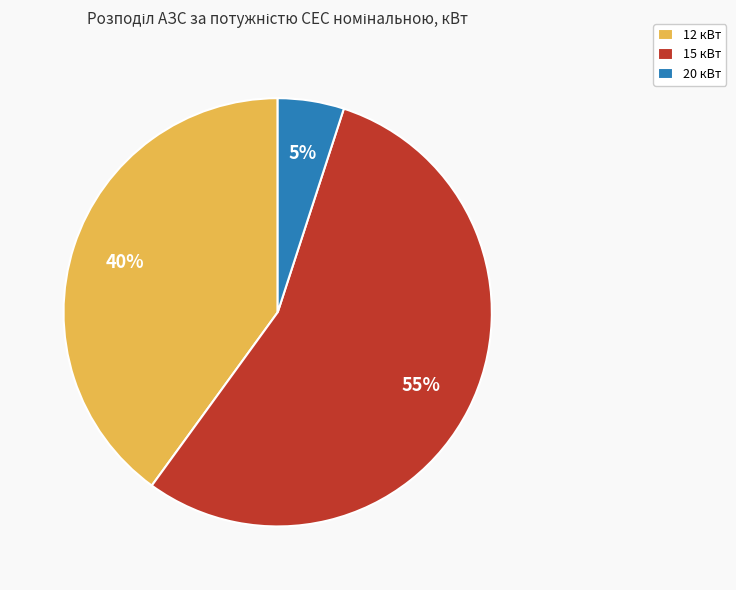

Which category has the biggest portion of the pie?

15 кВт